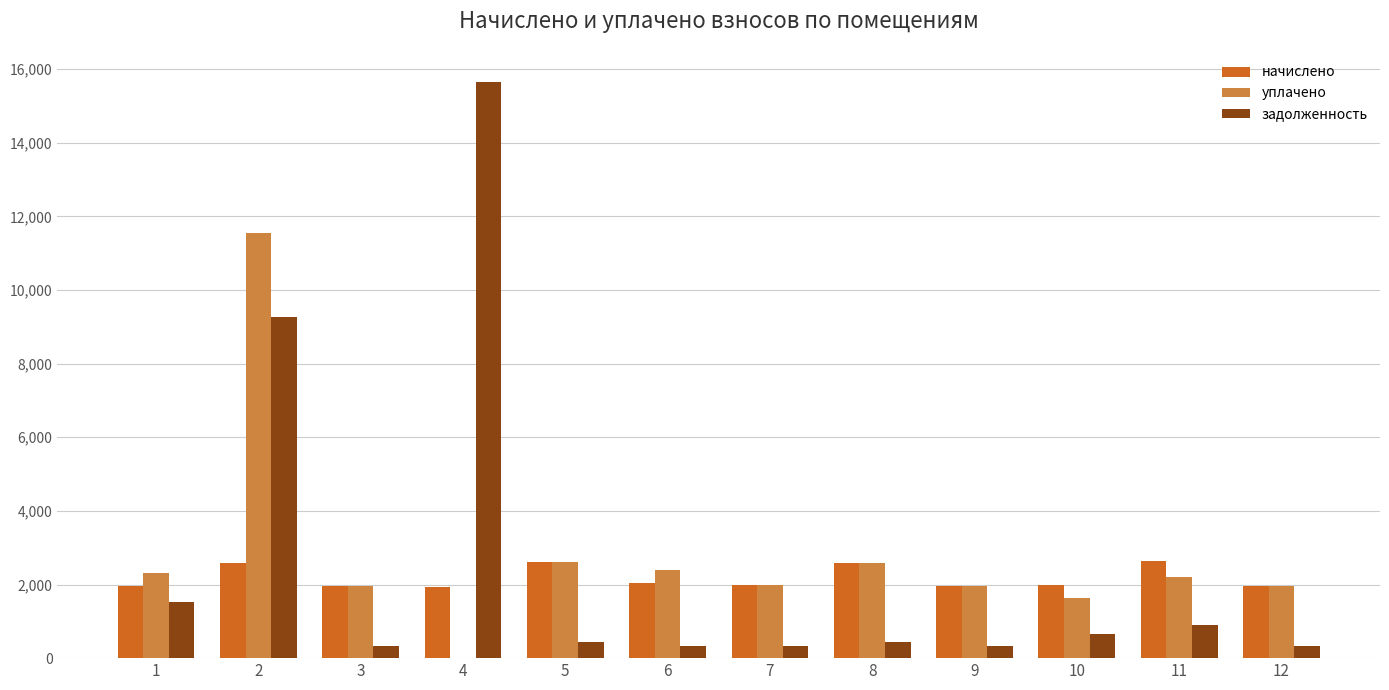

What is the maximum value for начислено?

2643.8